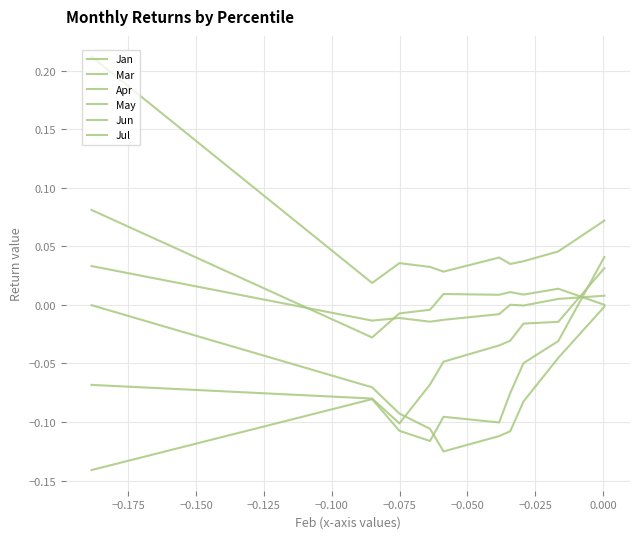

In May, how many points are lower than both neighbors (excluding endpoints)?

1